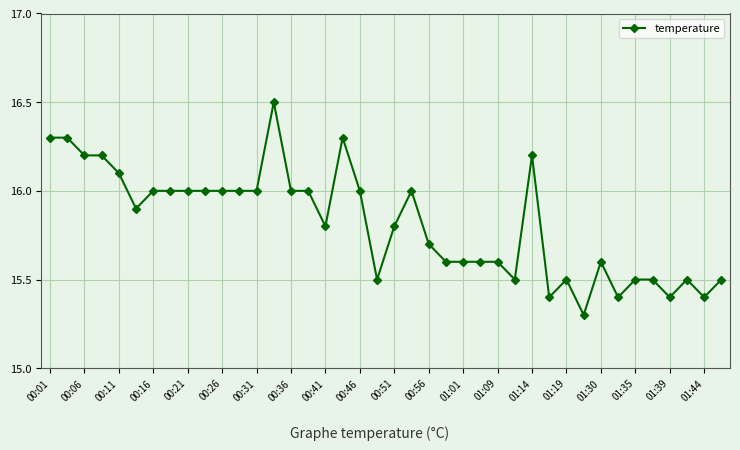

Reading left to right, transcribe all the data shown in this chart.

16.3	16.3	16.2	16.2	16.1	15.9	16.0	16.0	16.0	16.0	16.0	16.0	16.0	16.5	16.0	16.0	15.8	16.3	16.0	15.5	15.8	16.0	15.7	15.6	15.6	15.6	15.6	15.5	16.2	15.4	15.5	15.3	15.6	15.4	15.5	15.5	15.4	15.5	15.4	15.5